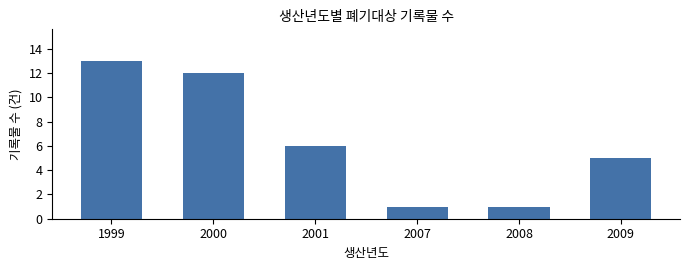

Reading right to left, extract all data points from this chart.

2009=5	2008=1	2007=1	2001=6	2000=12	1999=13